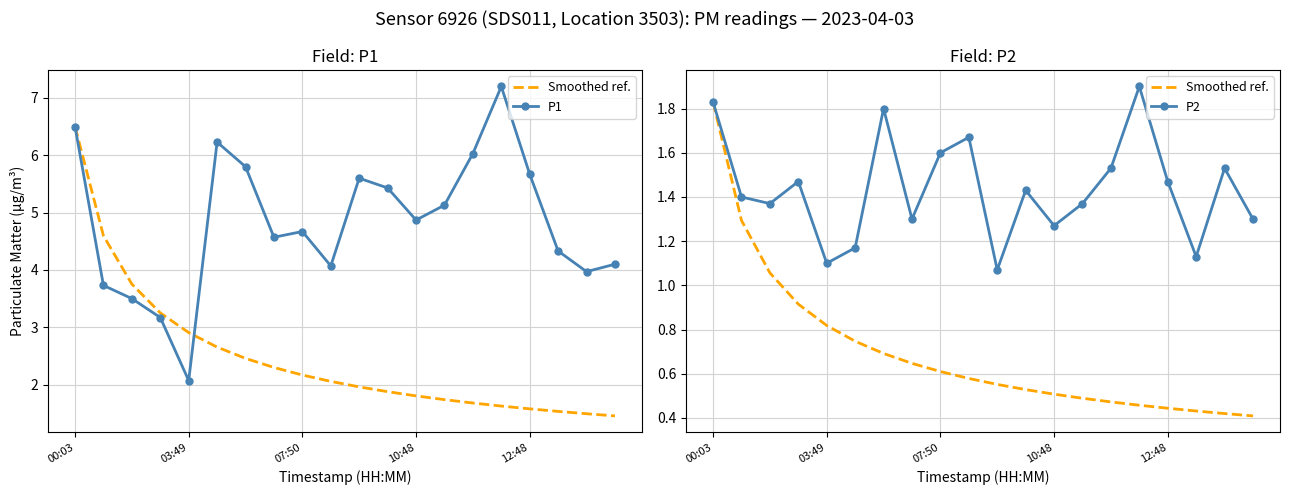

What is the value of the P2 point at the 17th from the left?

1.5